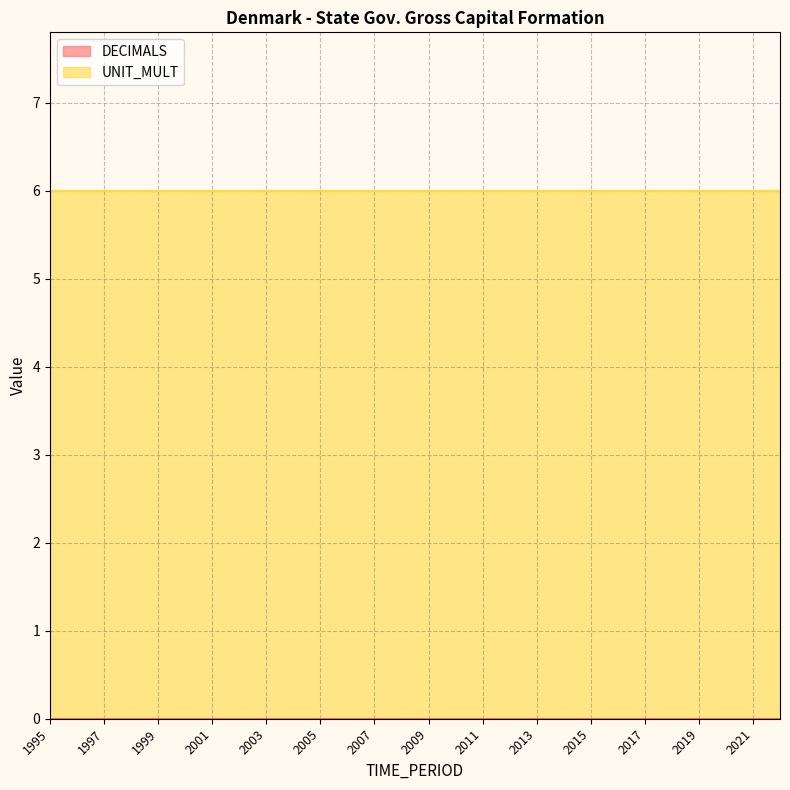

Between 2018 and 2000, which is larger?

2018